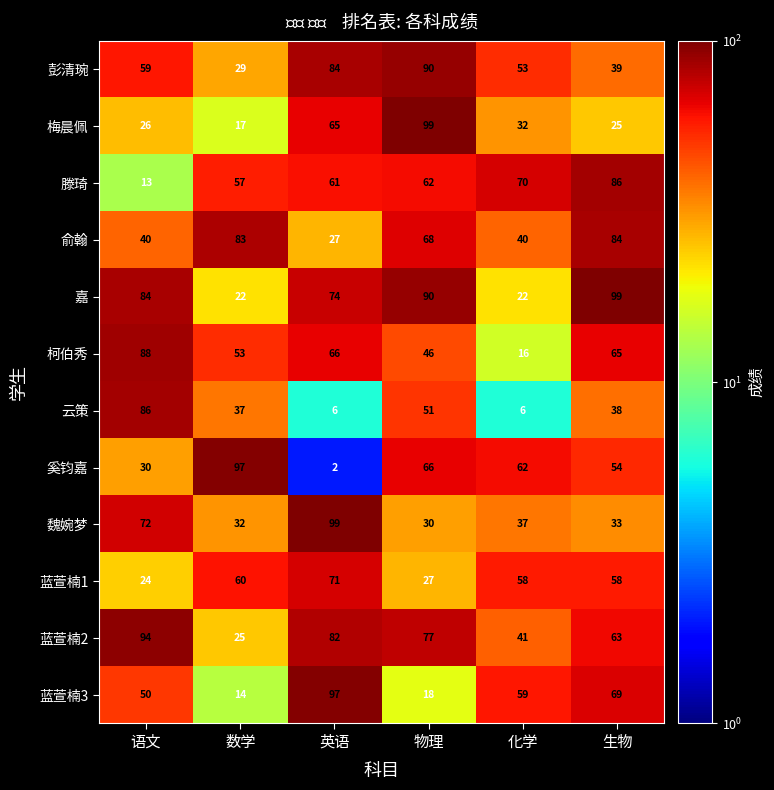

Which category has the highest value in the 蓝萱楠1 series?

英语